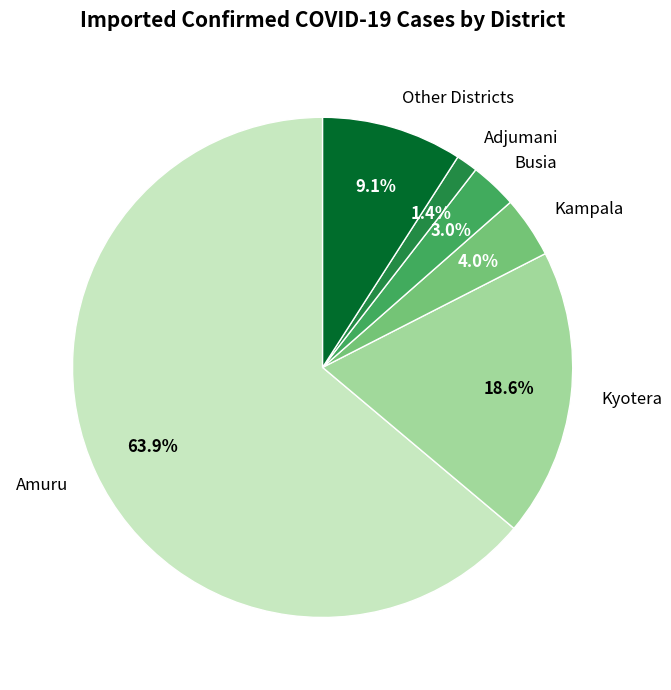

What is the largest slice in the pie chart?

Amuru